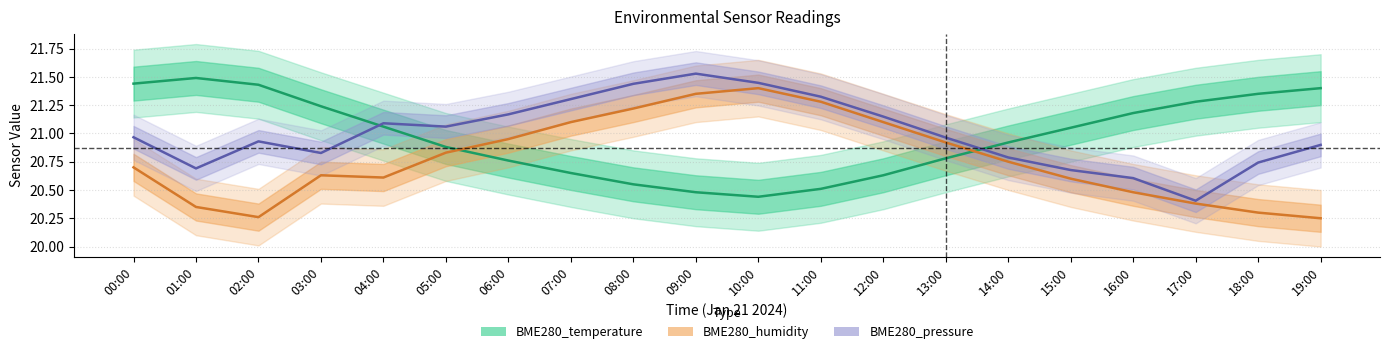

What is the greatest value displayed?

21.5